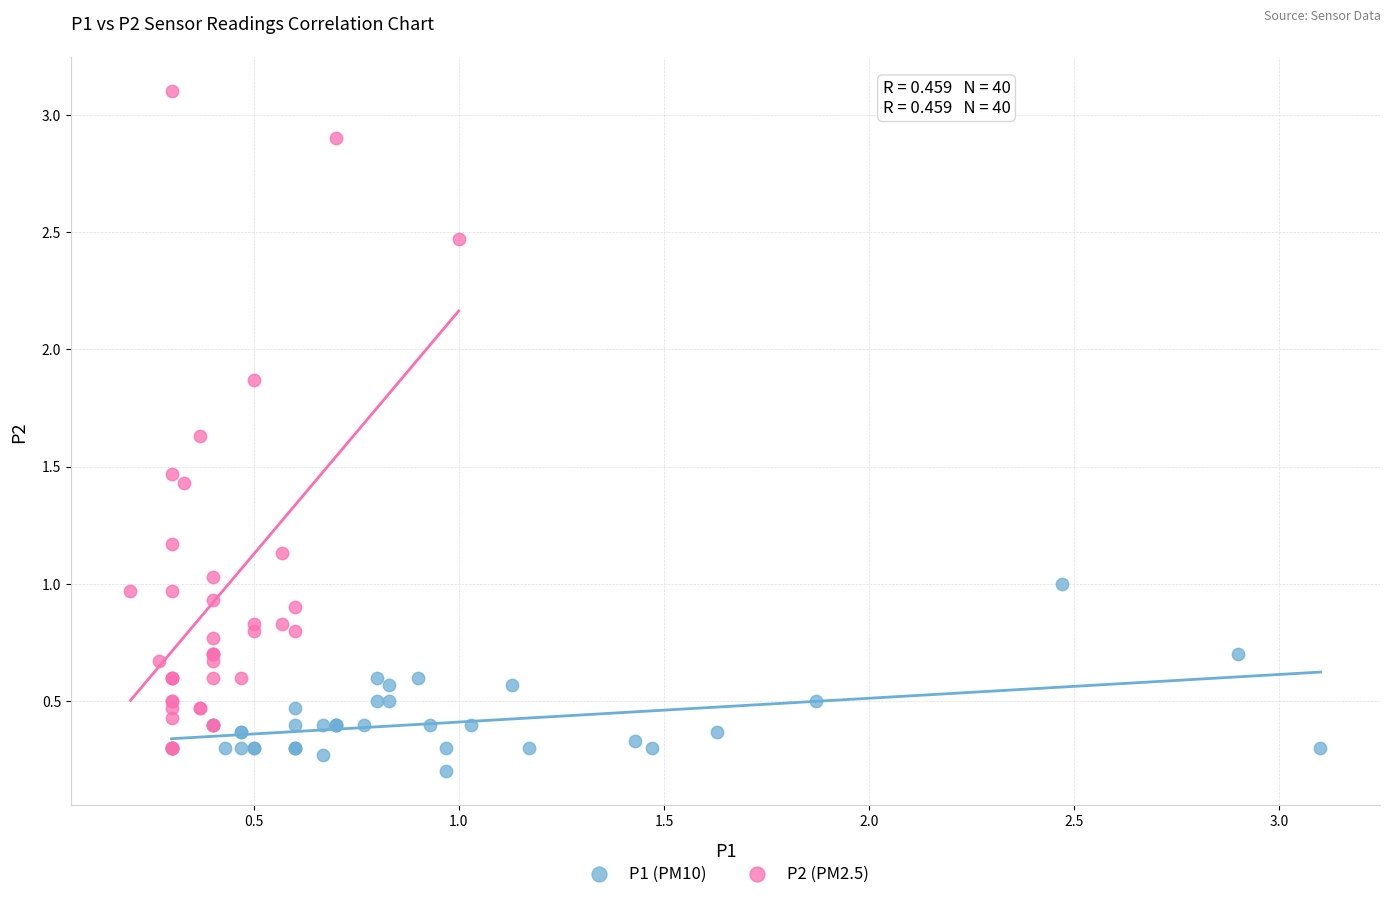

Which series contains the highest Y value?

P2 (PM2.5)